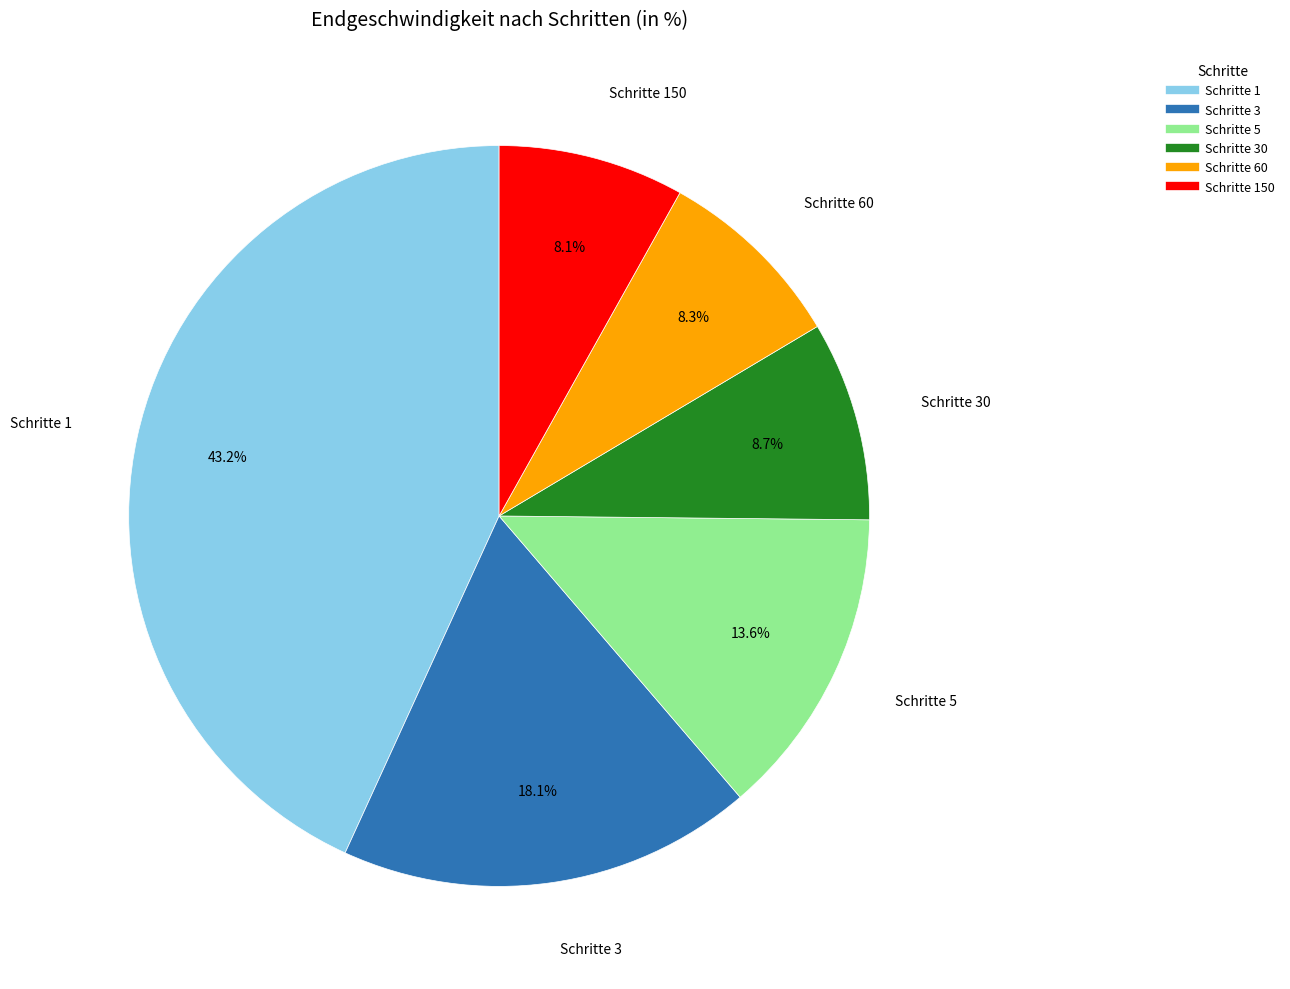

Is there any slice that represents more than half of the pie?

No